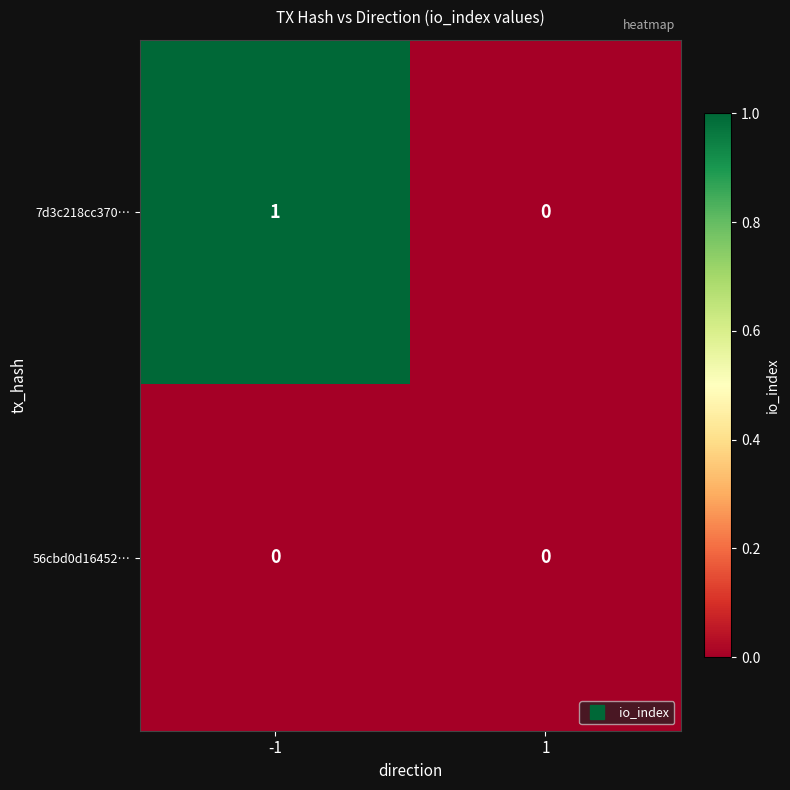

At which category is the sum across all series the highest?

-1